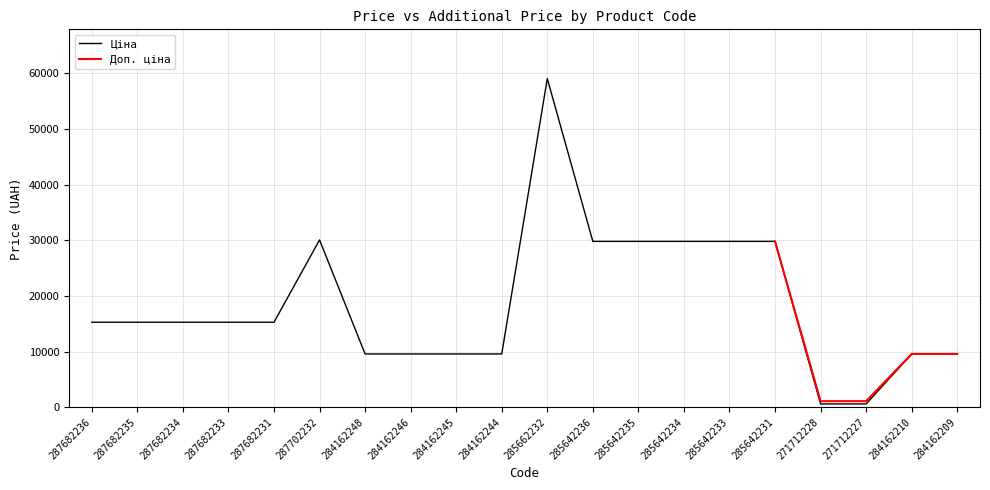

The value of Ціна at 287682231 is 15288.0. True or false?

True